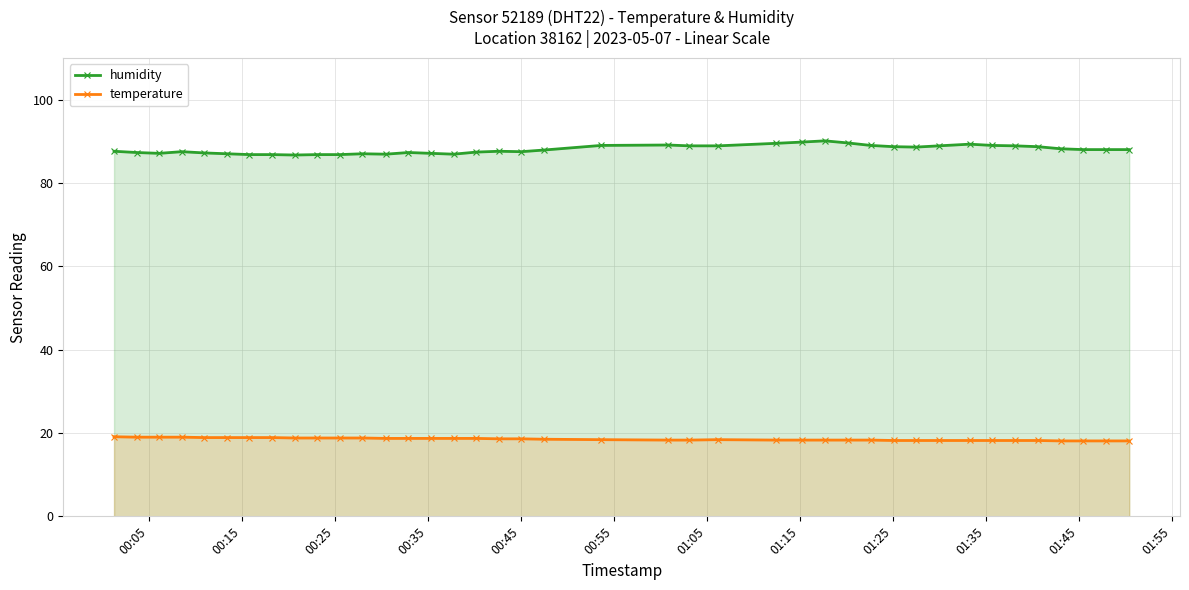

Which series has the largest range (max minus min)?

humidity